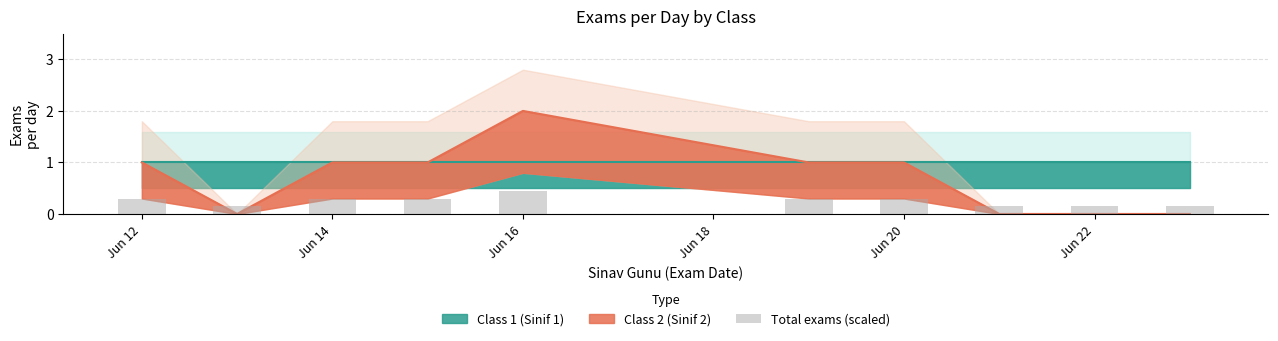

Are the bars horizontal?

No